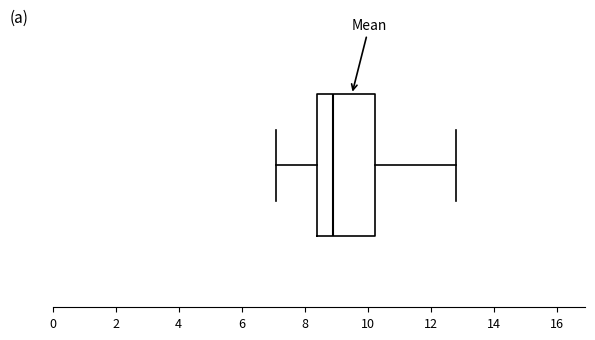

Where is the left edge of the box on the x-axis? The values are not printed on the chart, so give them approximately, as read against the axis.

8.4